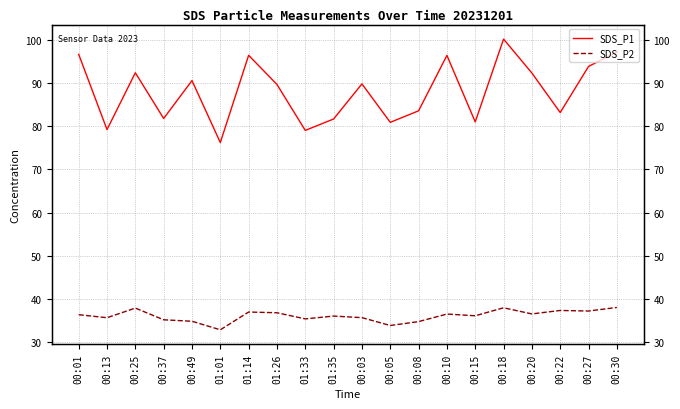

What is the difference between the highest and lowest values at 01:14?

59.5